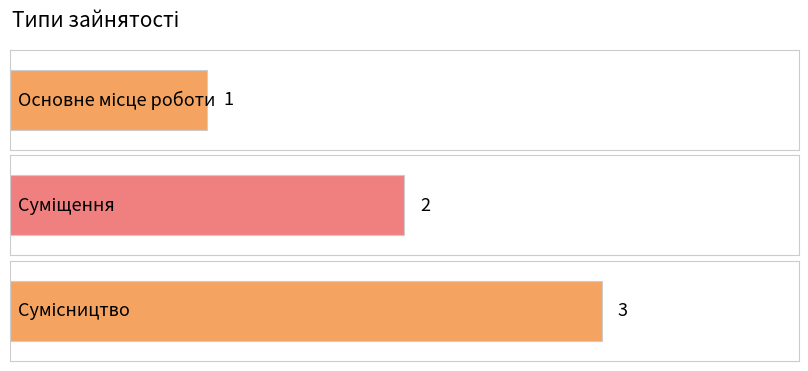

Which label corresponds to the smallest value in the chart?

Основне місце роботи